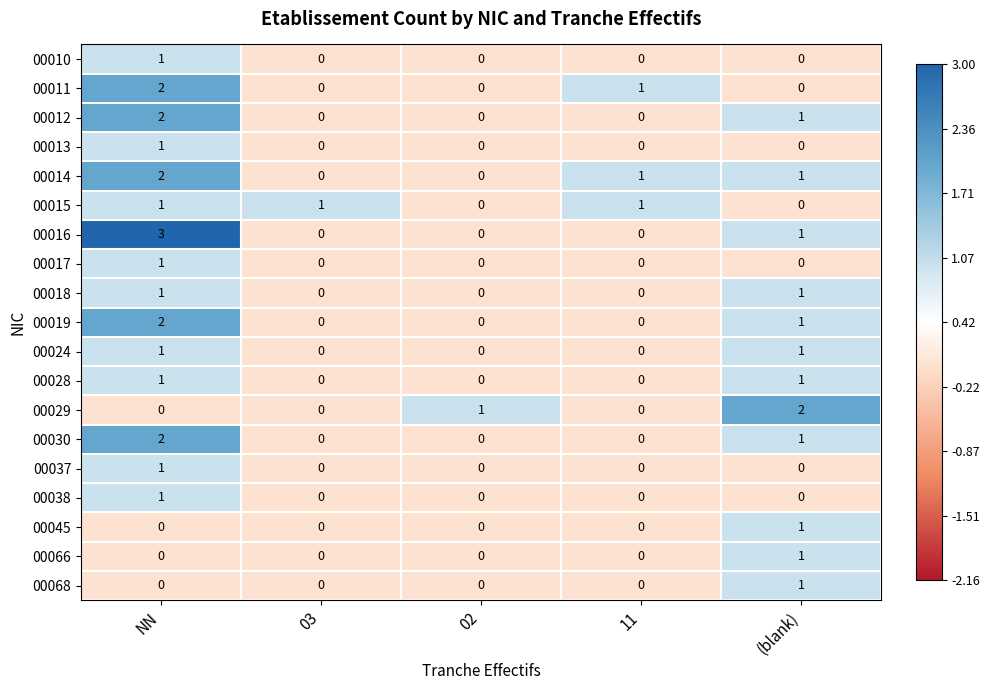

What is the greatest value displayed?

3